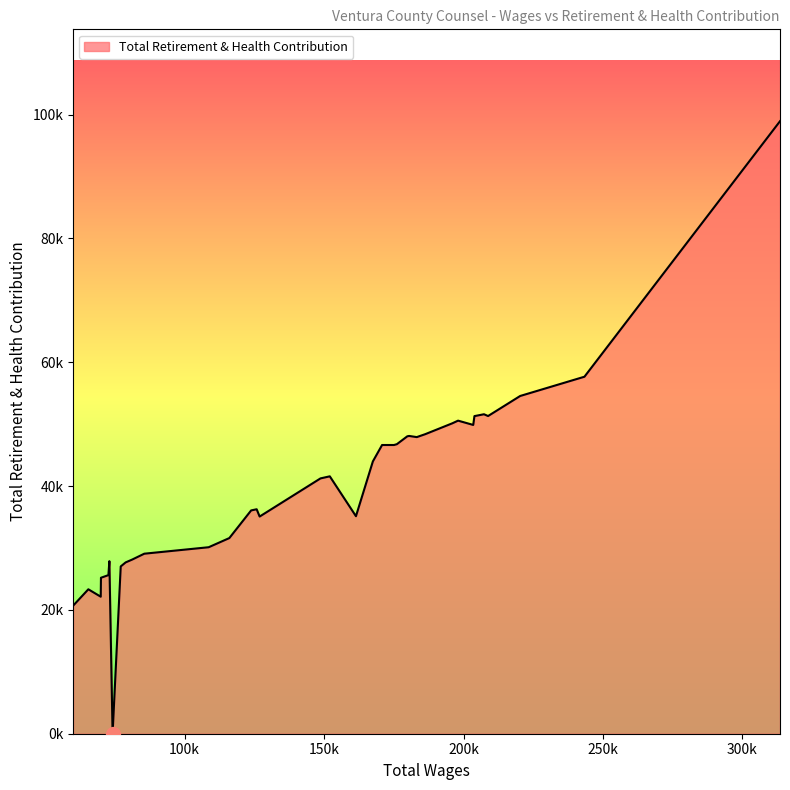

Does the chart display data point markers on the line(s)?

No